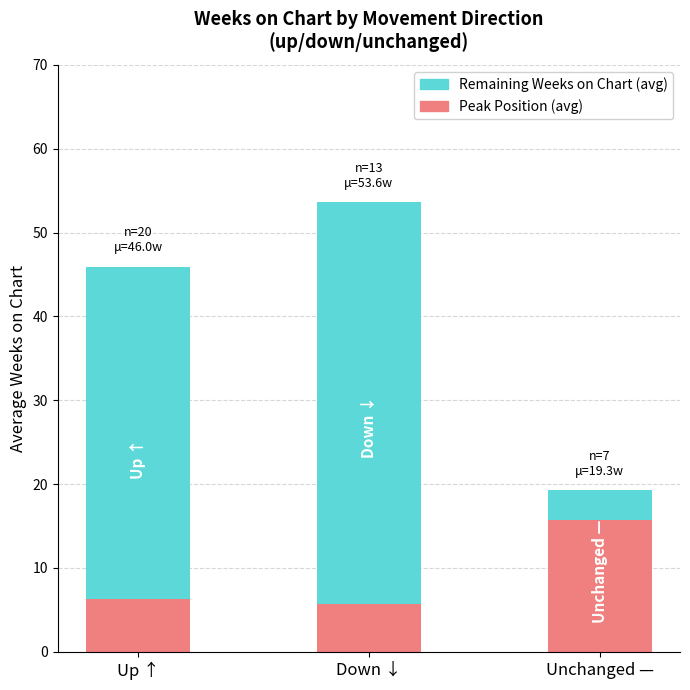

What is the sum of all Peak Position (avg) values?

27.7